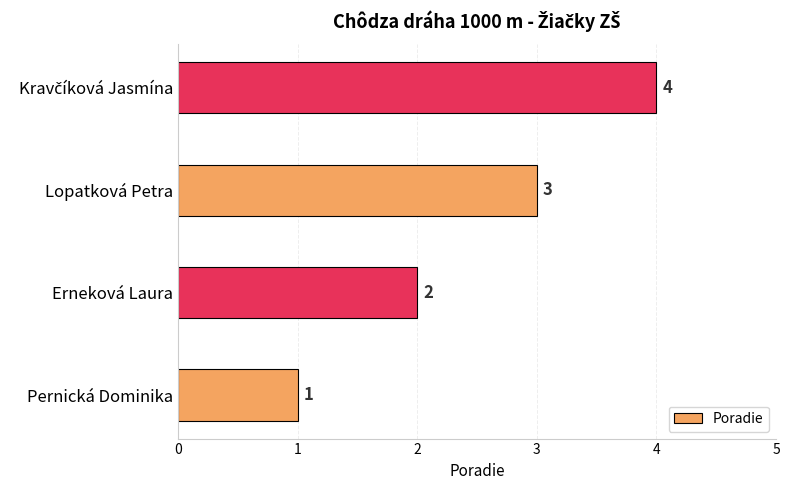

Are the bars horizontal?

Yes